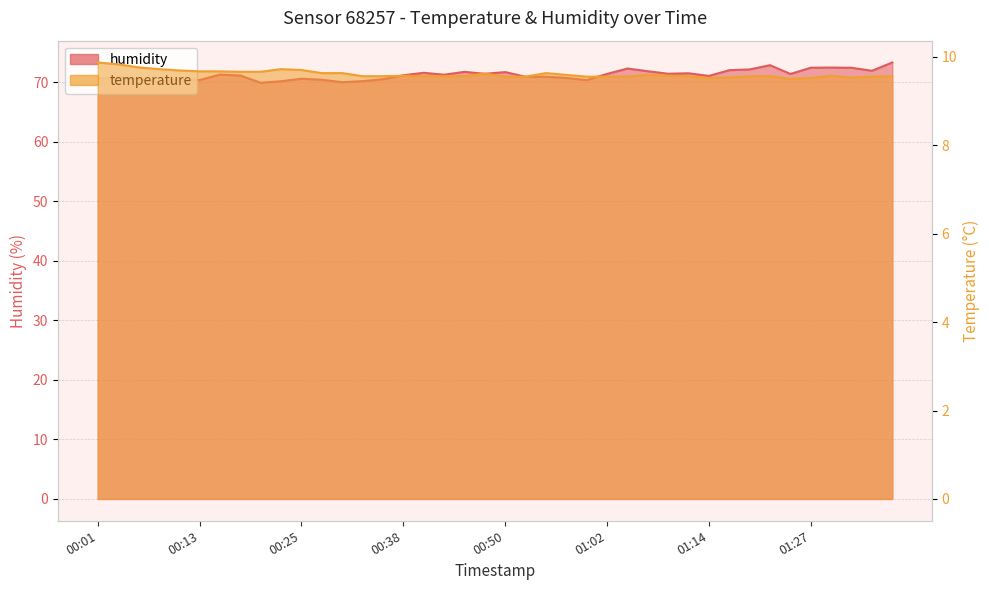

How many temperature values are between 9 and 10?

40